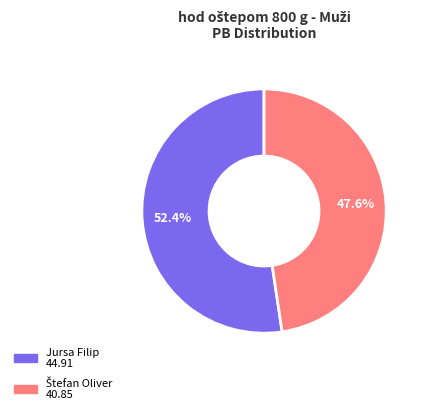

How much of the chart is everything except Jursa Filip?

47.6%